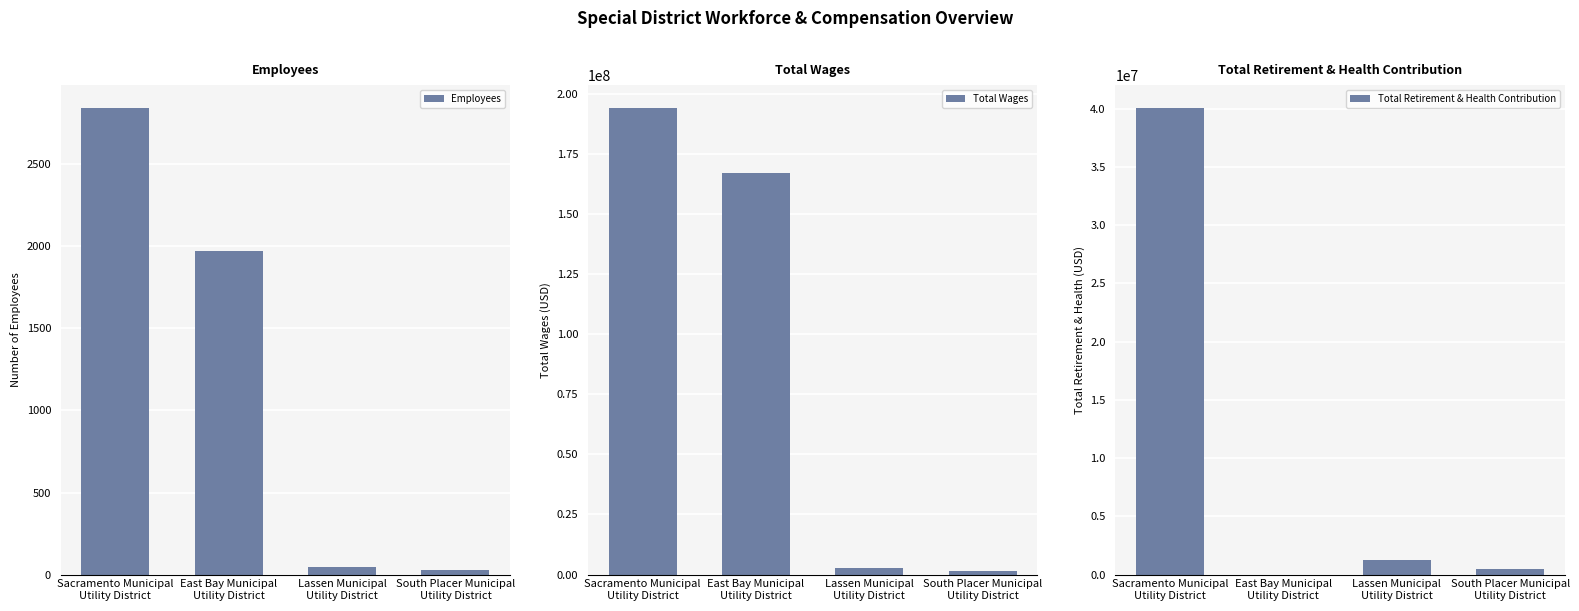

What is the difference between the maximum and minimum values in the Total Retirement & Health Contribution series?

40008838